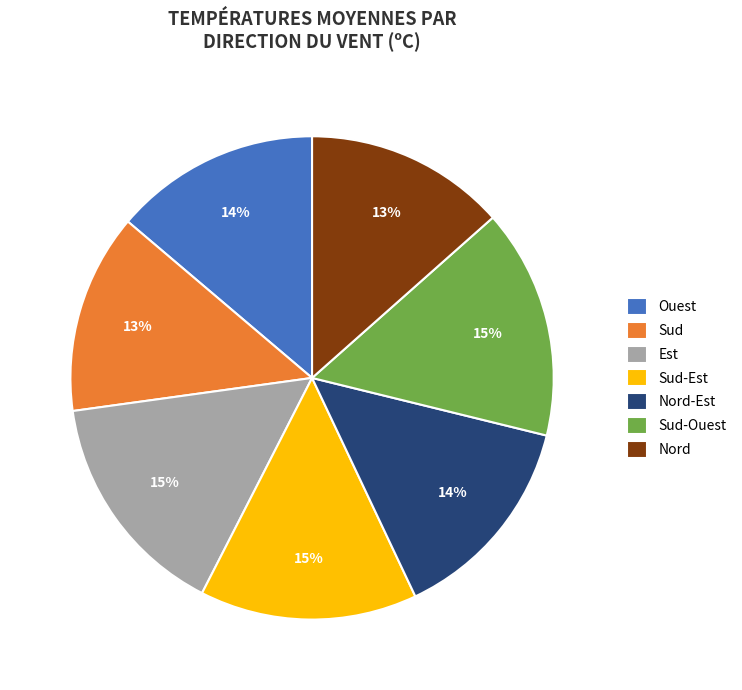

To the nearest percent, what is the difference between the largest and smallest slice percentages?

2%